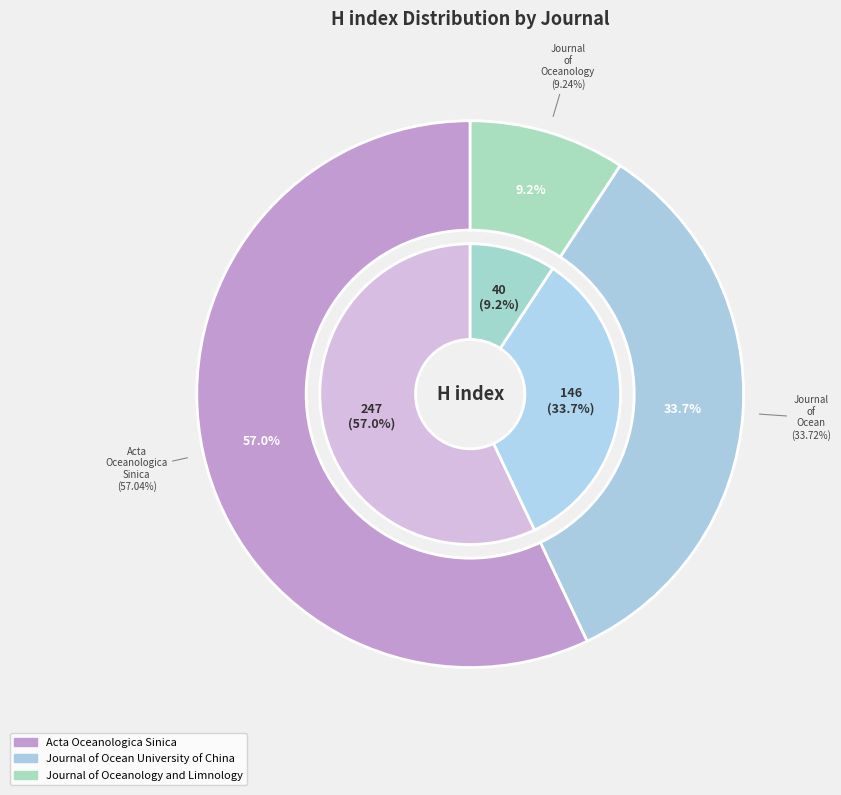

To the nearest percent, what is the difference between the Journal of Ocean University of China and Journal of Oceanology and Limnology slice percentages?

24%